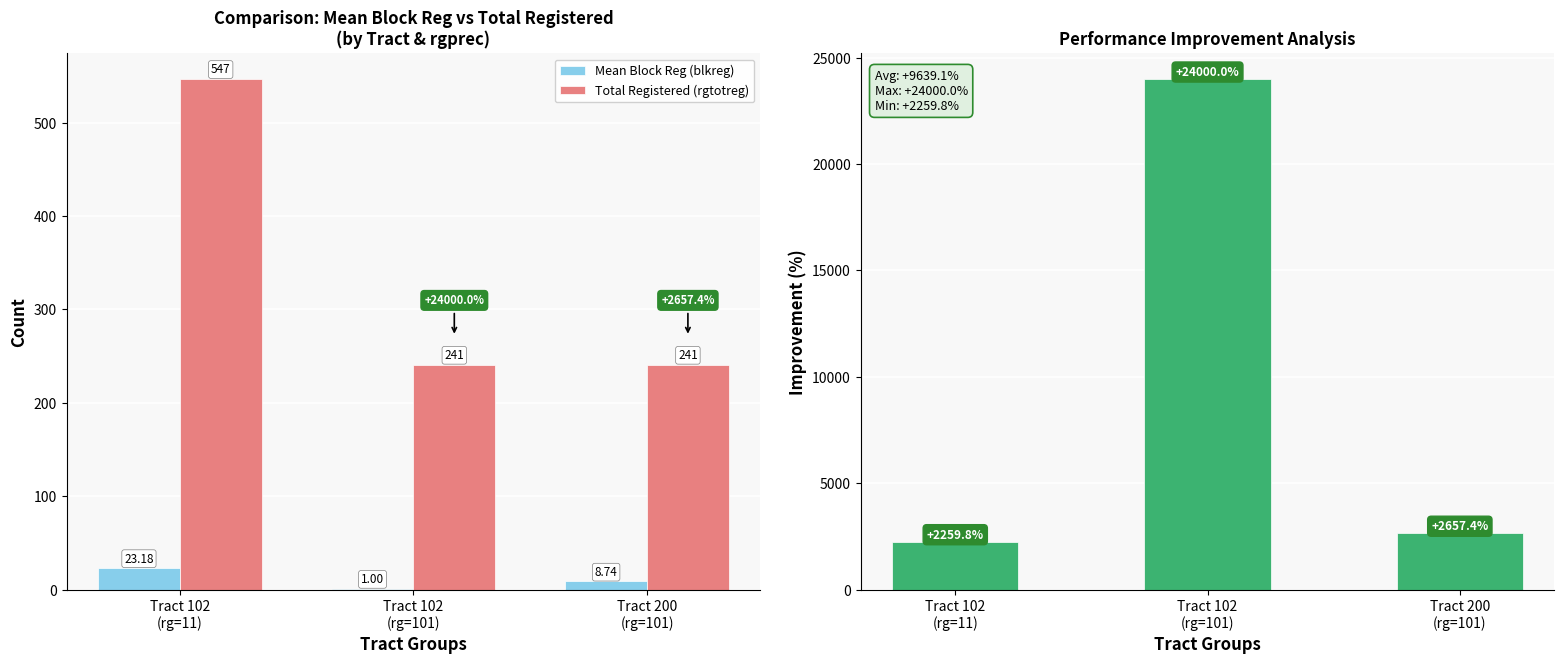

Which category has the lowest value across all series?

Tract 102
(rg=101)